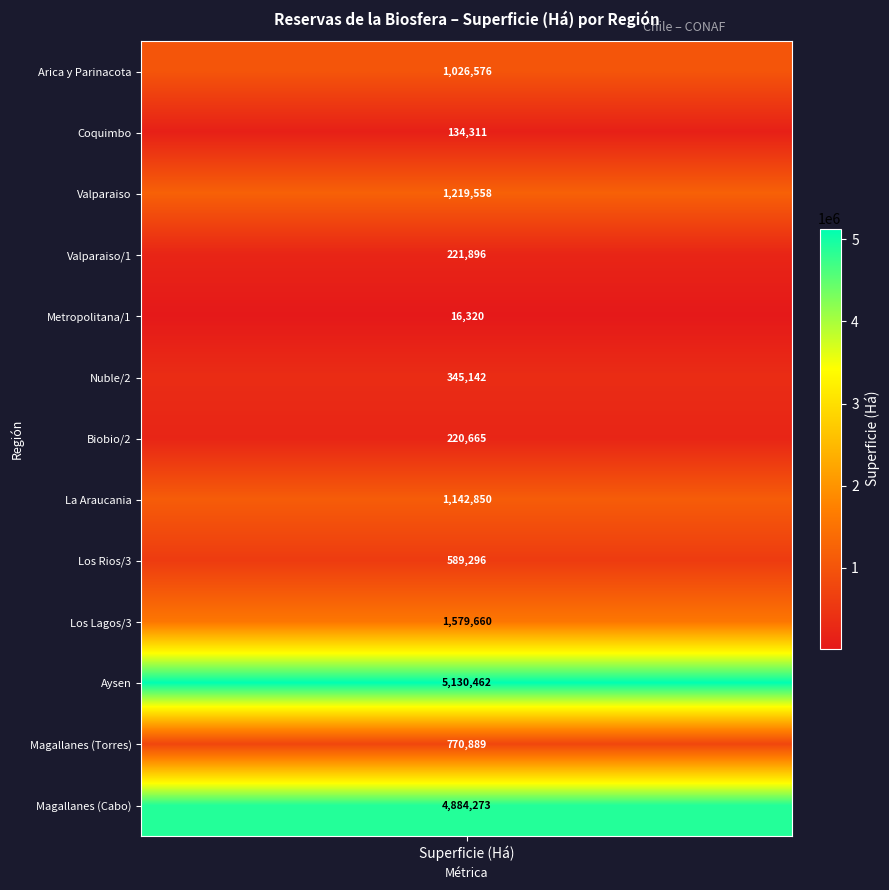

What is the average value?

1329377